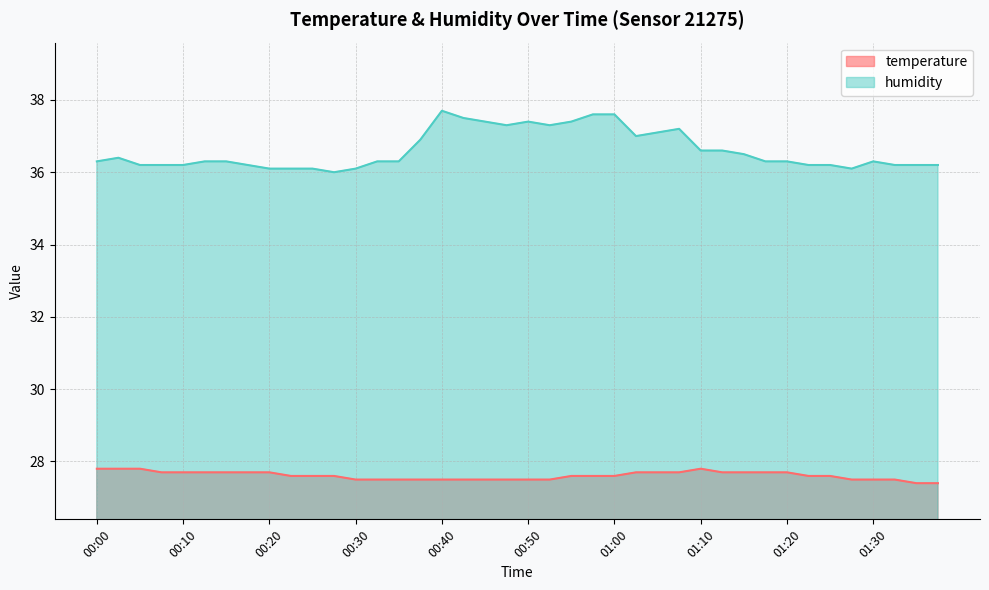

Rank the series by their average value, from highest to lowest.

humidity, temperature